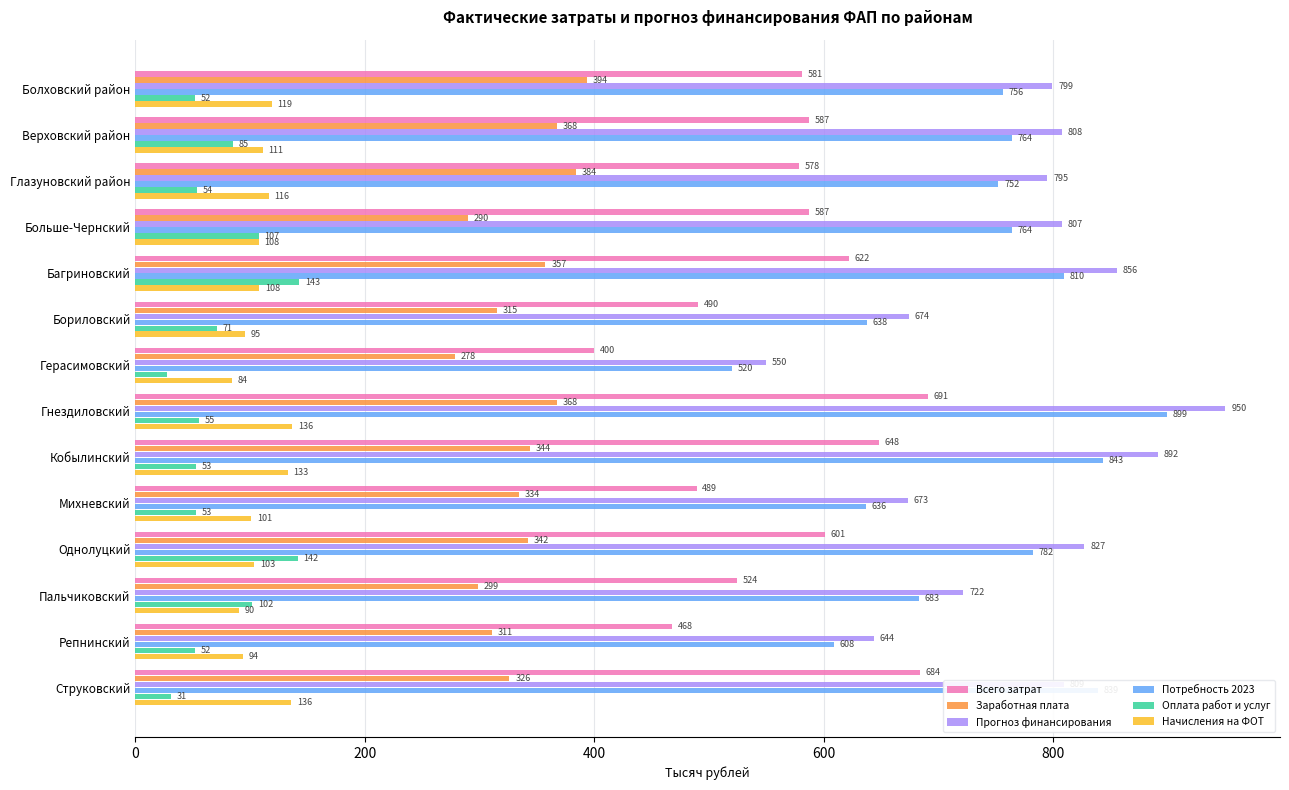

True or false: Прогноз финансирования has a value of 464.4 at Багриновский.

False